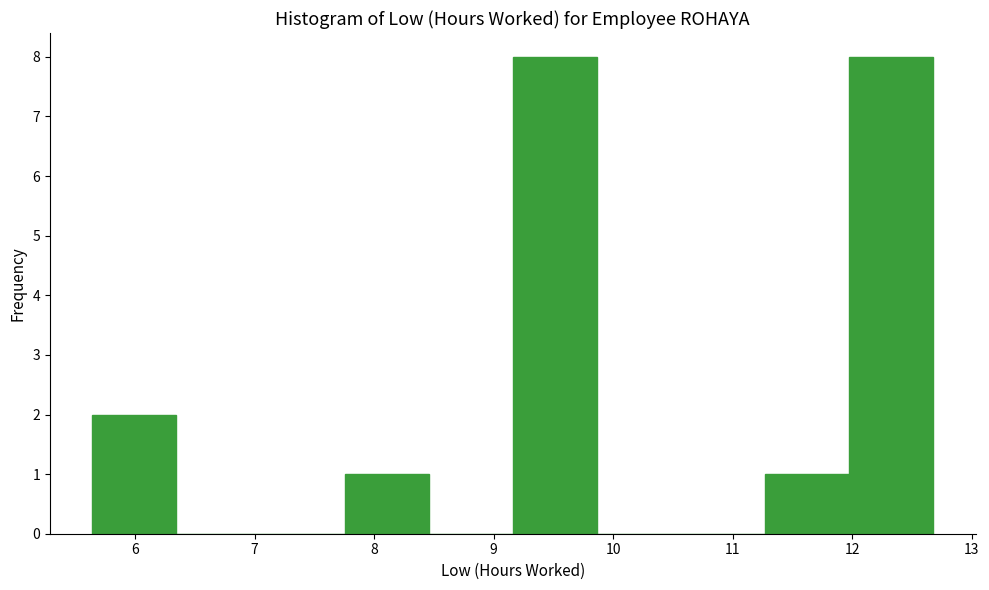

Reading left to right, list every bar in this chart as the range it spans on the x-axis followed by its height. Neither the bar edges nor the heights are printed on the chart, so give them approximately, as read against the axes.

5.6 to 6.3: 2
6.3 to 7.0: 0
7.0 to 7.8: 0
7.8 to 8.5: 1
8.5 to 9.2: 0
9.2 to 9.9: 8
9.9 to 10.6: 0
10.6 to 11.3: 0
11.3 to 12.0: 1
12.0 to 12.7: 8